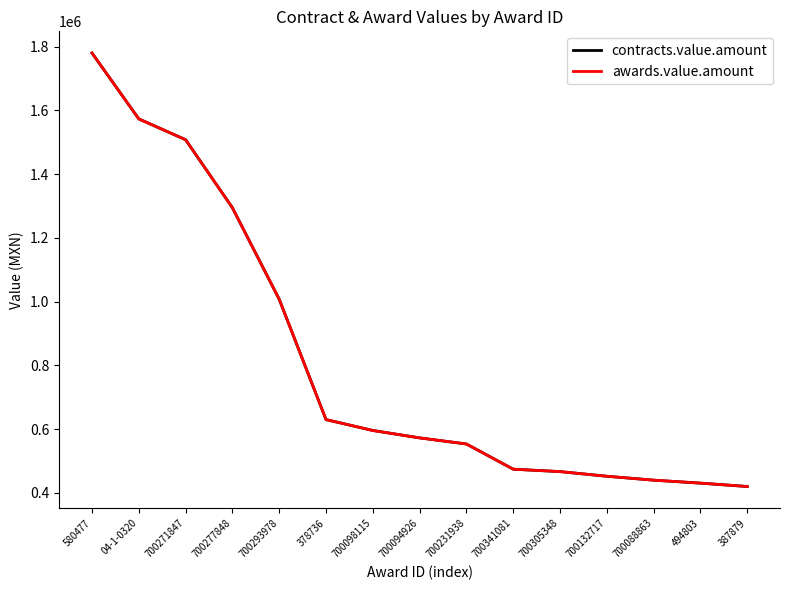

What is the sum of the awards.value.amount values at 580477 and 700098115?

2375892.4